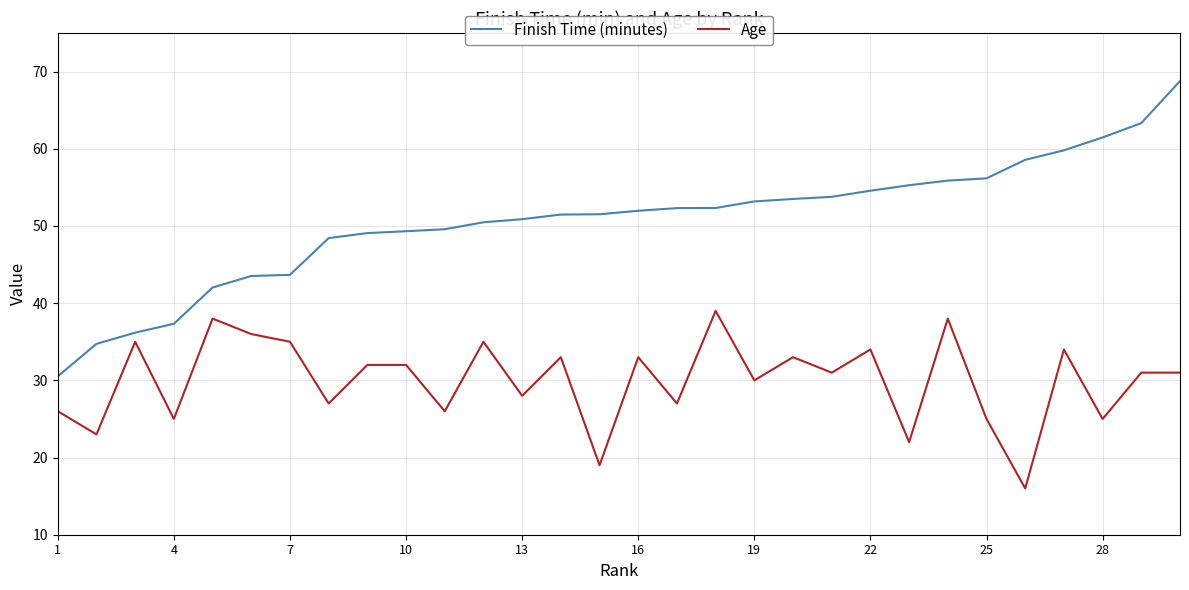

What is the difference between the maximum and minimum values in the Age series?

23.0